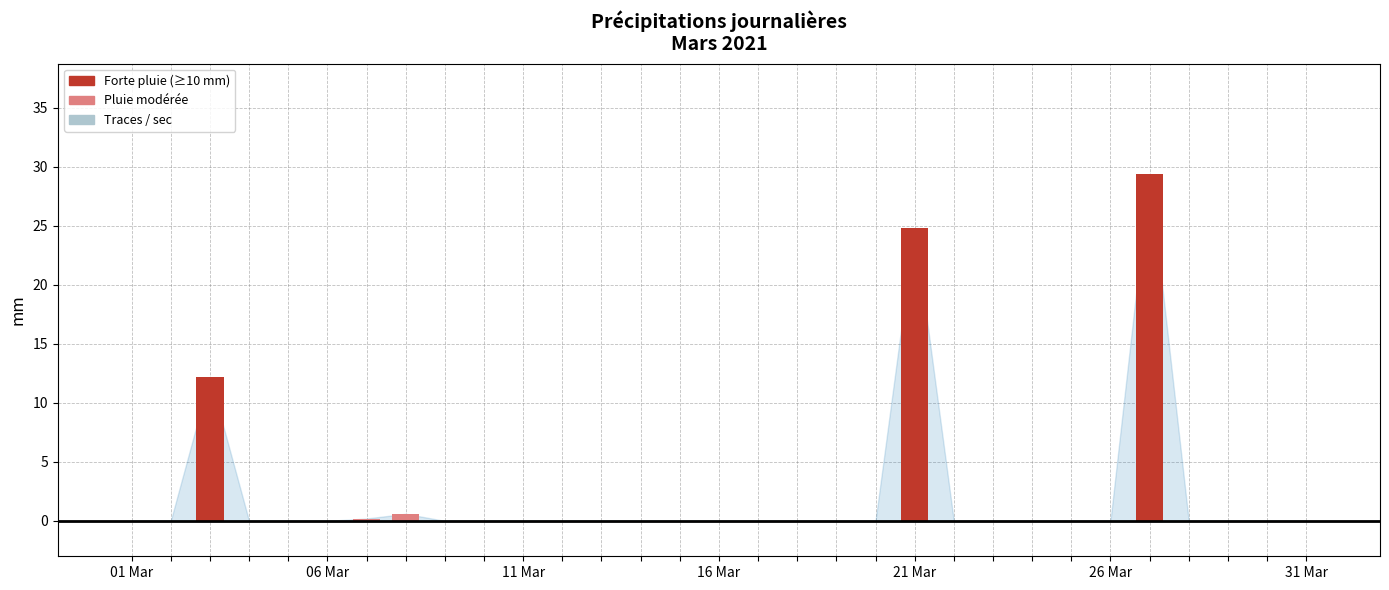

What is the greatest value displayed?

29.4